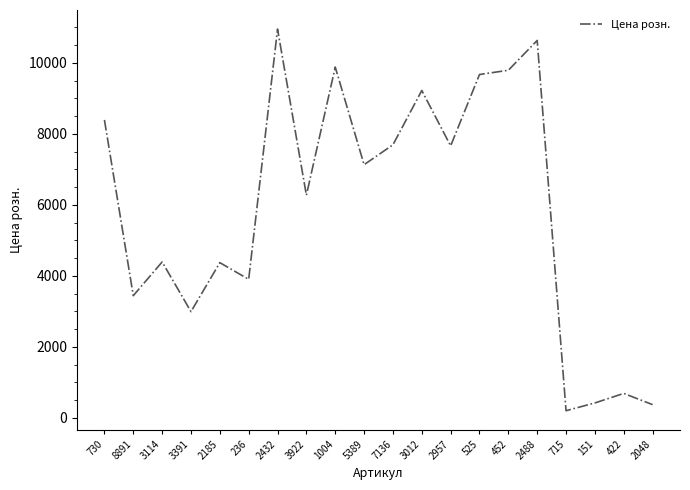

Where is the data nearest to the value 5574?

3922